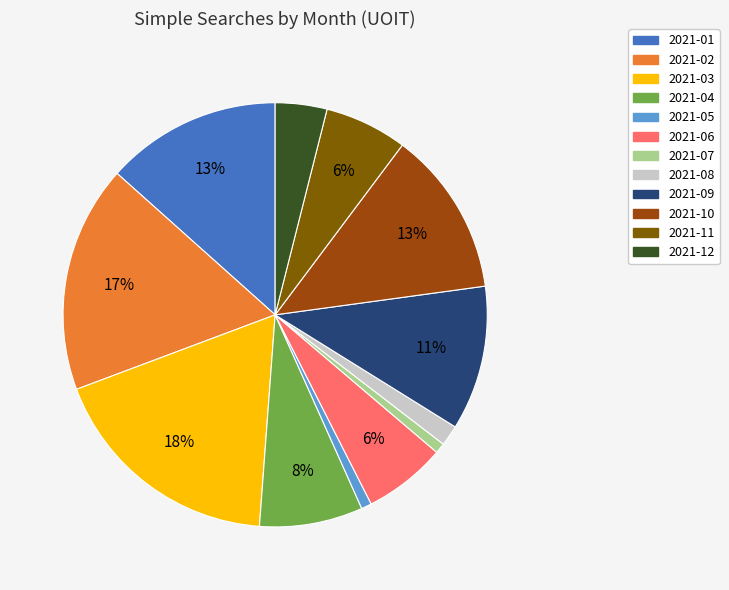

To the nearest percent, what portion does 2021-06 represent?

6%